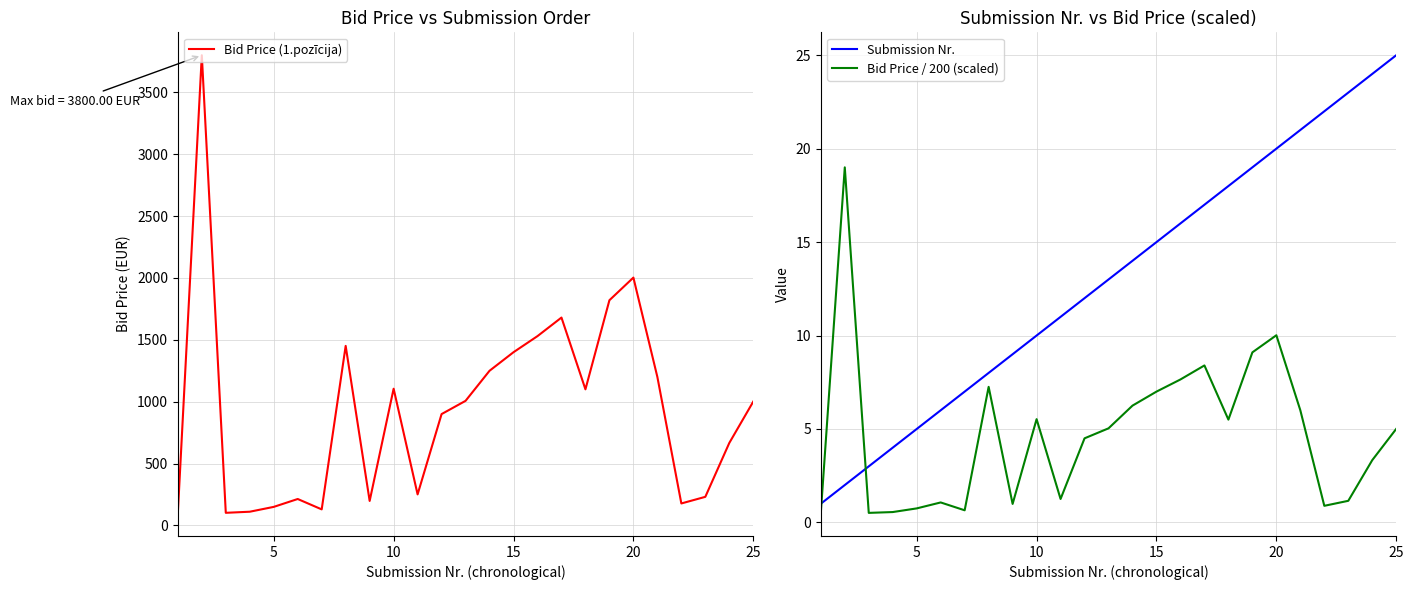

What is the sum of all Submission Nr. values?

325.0